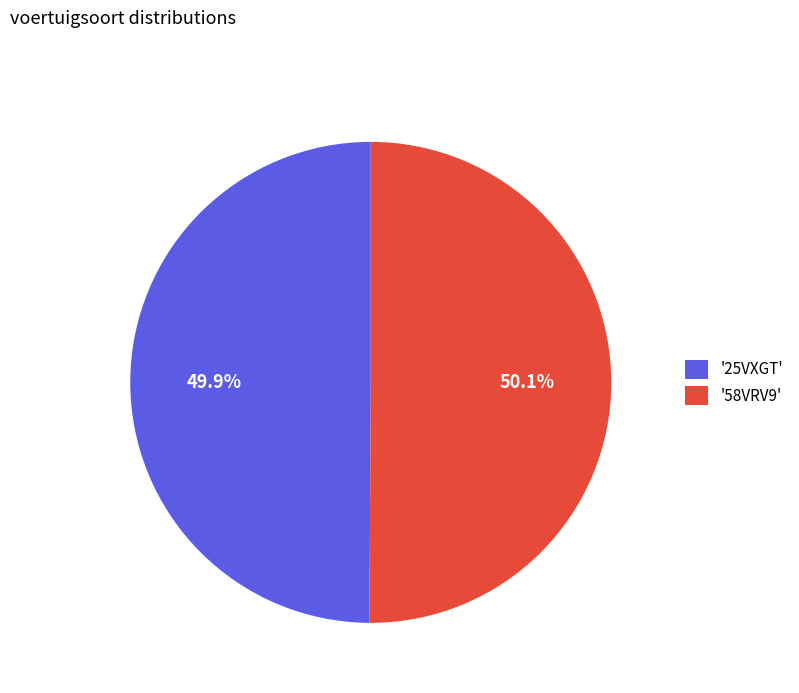

Approximately how many times larger is the value at '25VXGT' compared to '58VRV9'?

1.0